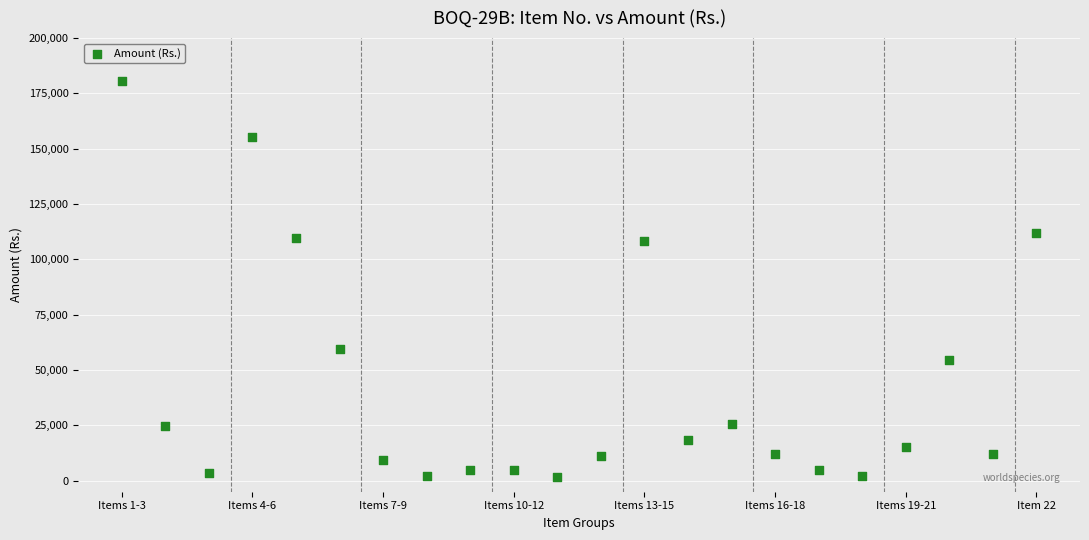

What is the range of Y values (max minus min)?

179180.0